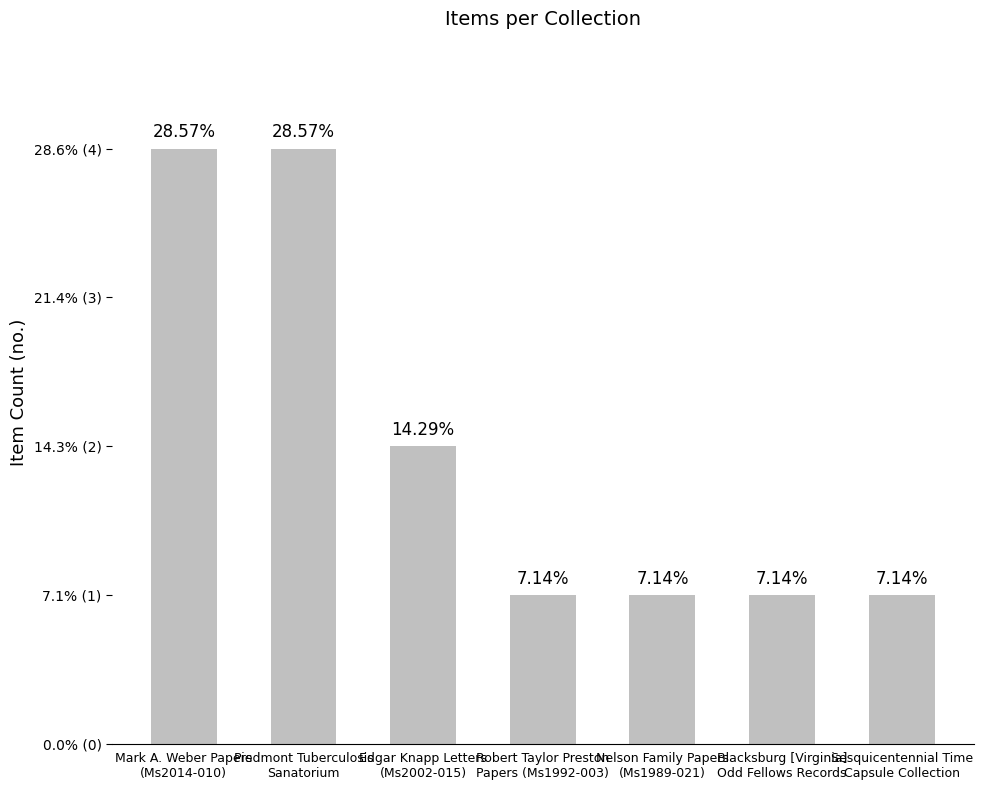

Are the bars horizontal?

No